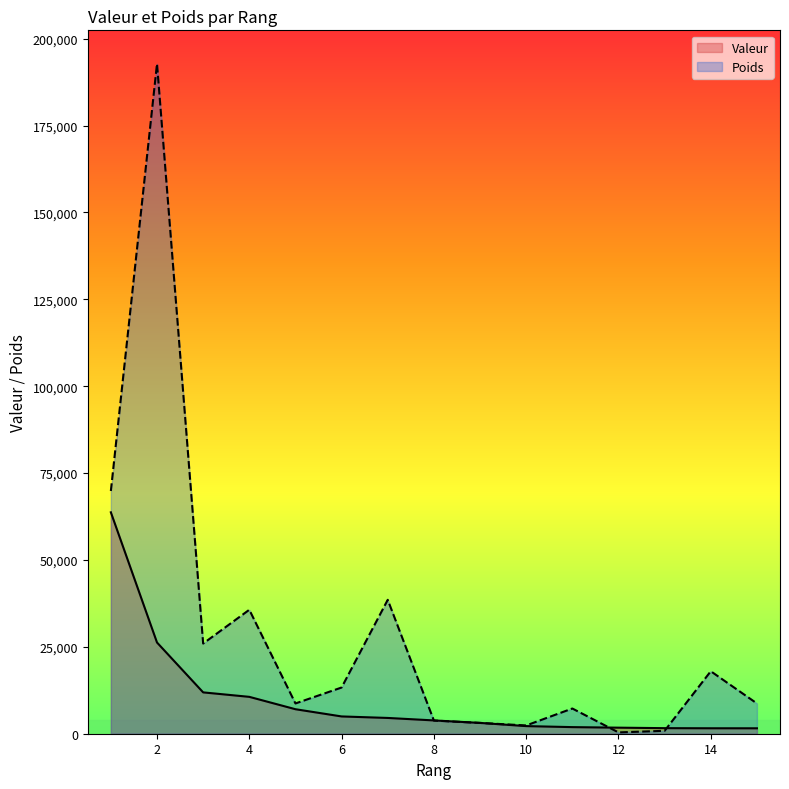

Is it true that Valeur equals 520.6 at 14?

False